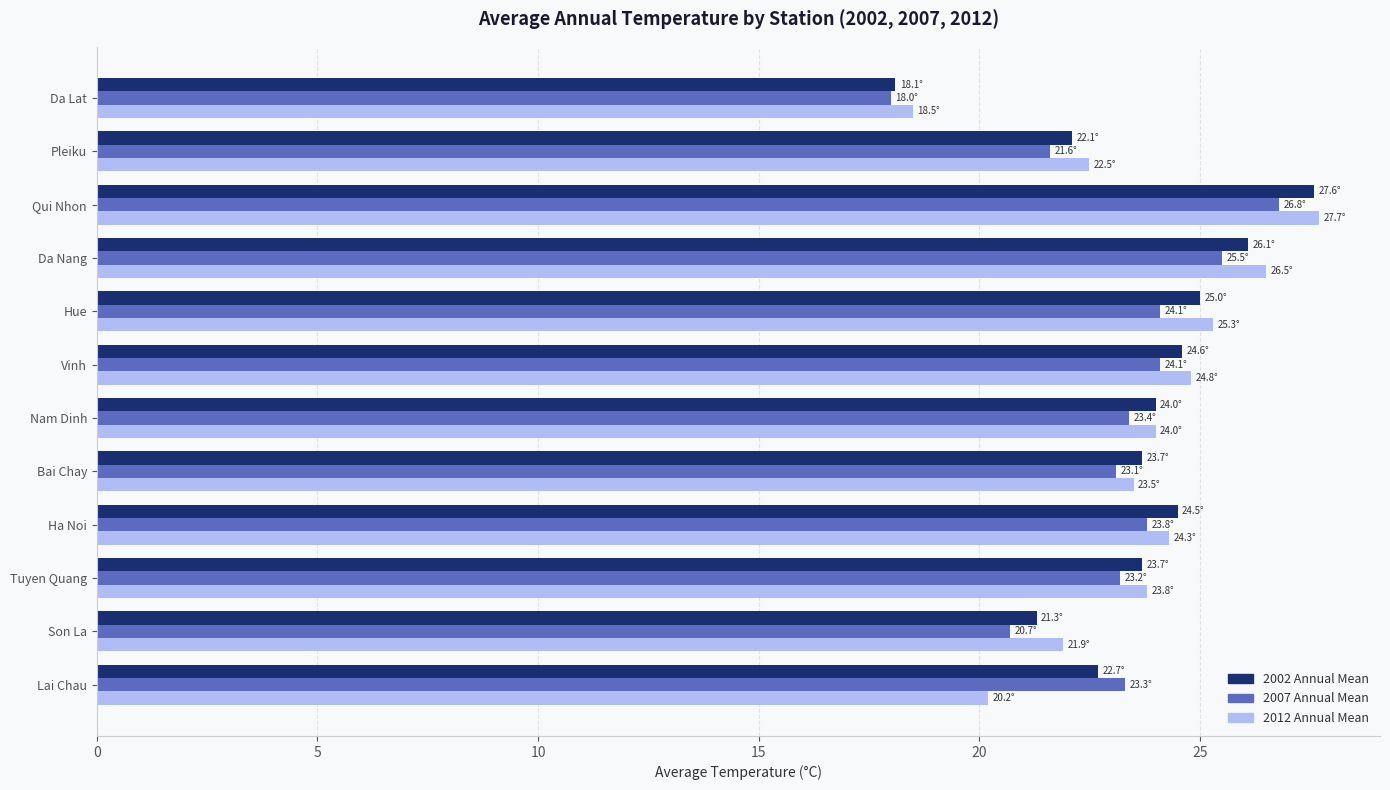

At which category does the chart reach its peak across all series?

Qui Nhon